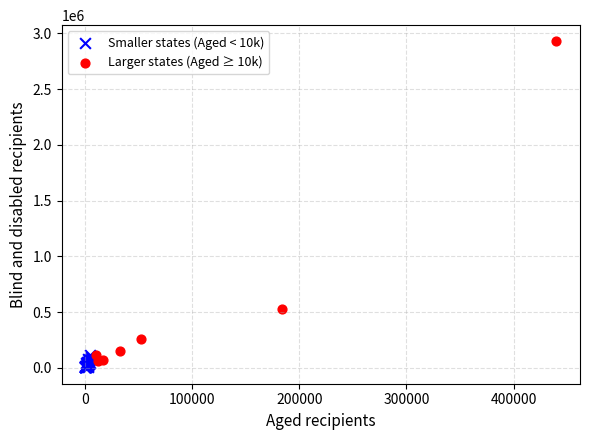

Which series contains the highest Y value?

Larger states (Aged ≥ 10k)